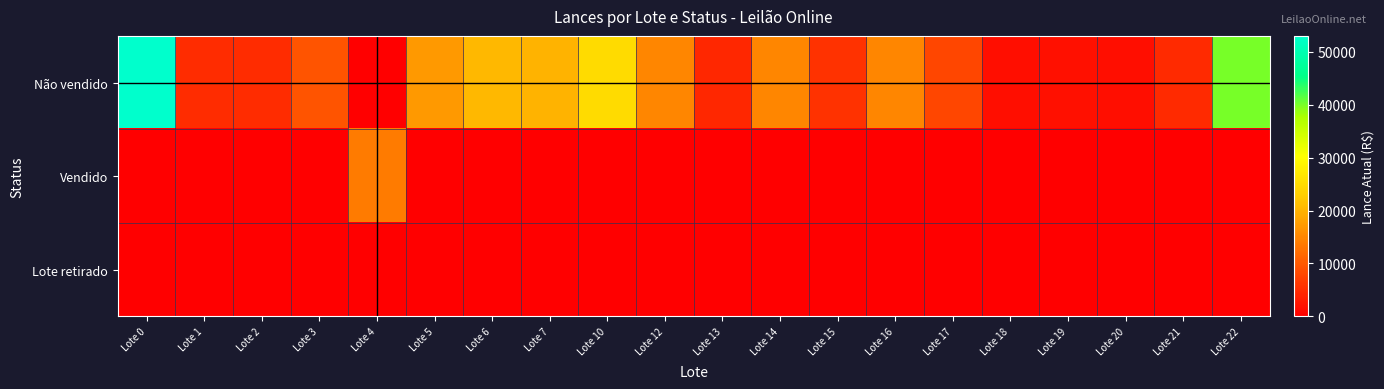

At how many categories does at least one series exceed 42153?

1